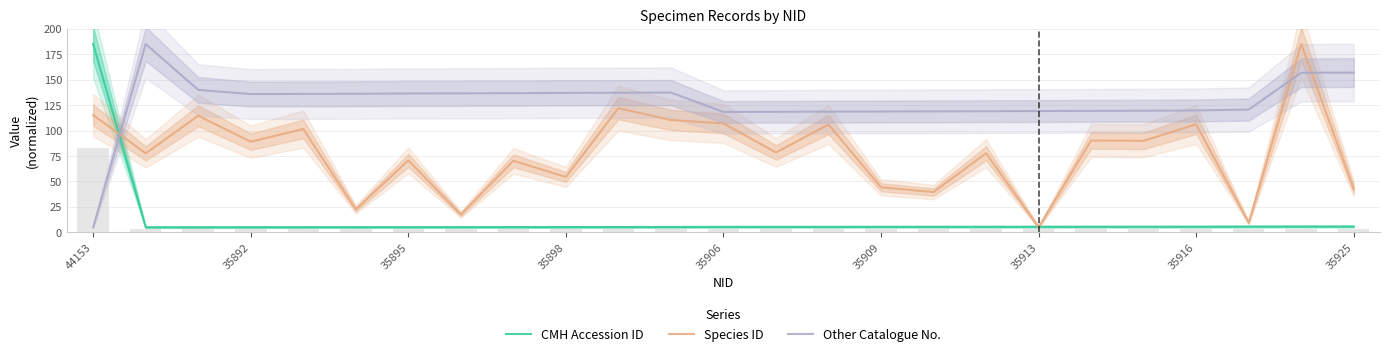

What is the lowest value of the CMH Accession ID series?

5.0